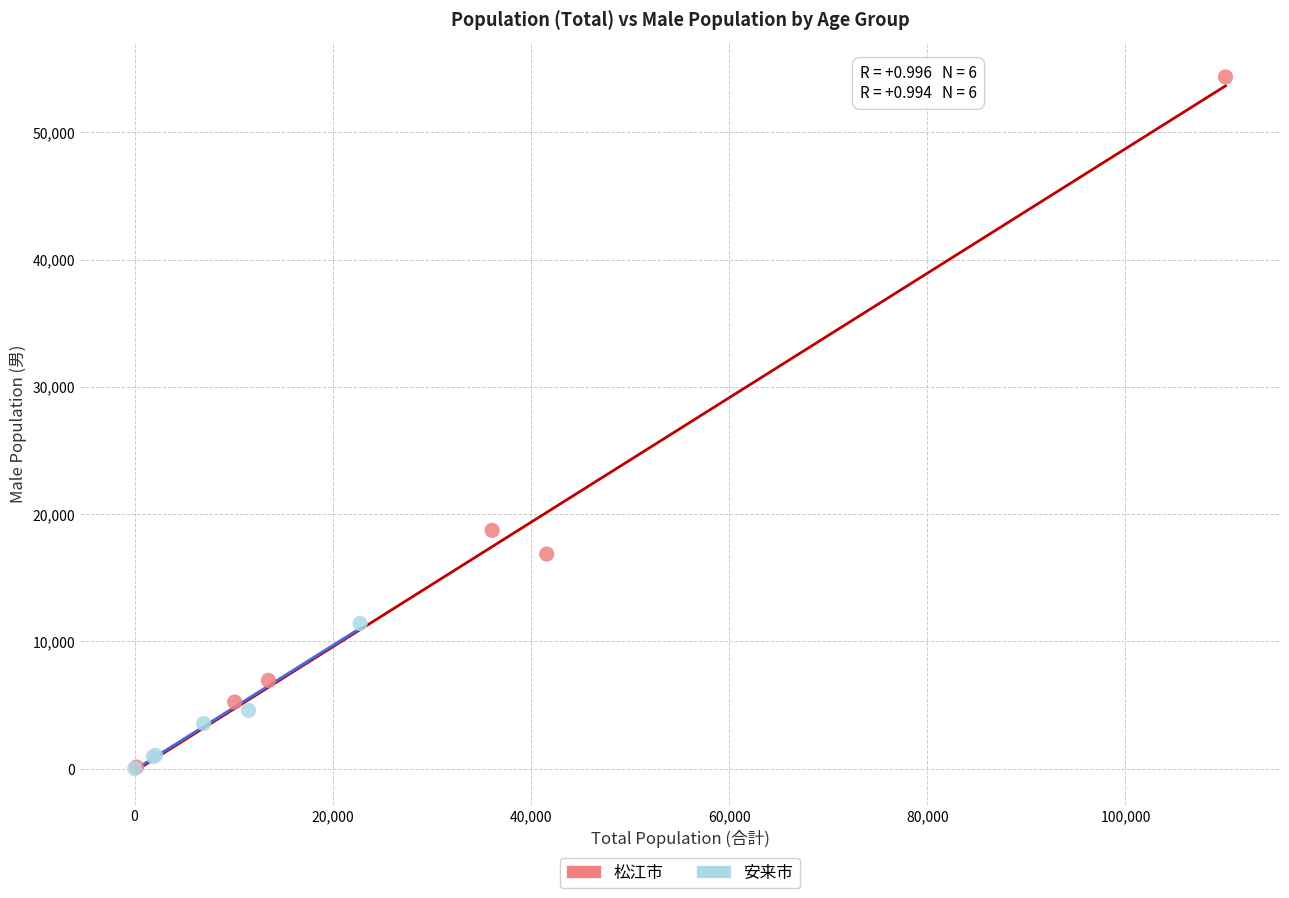

Which series contains the highest Y value?

松江市